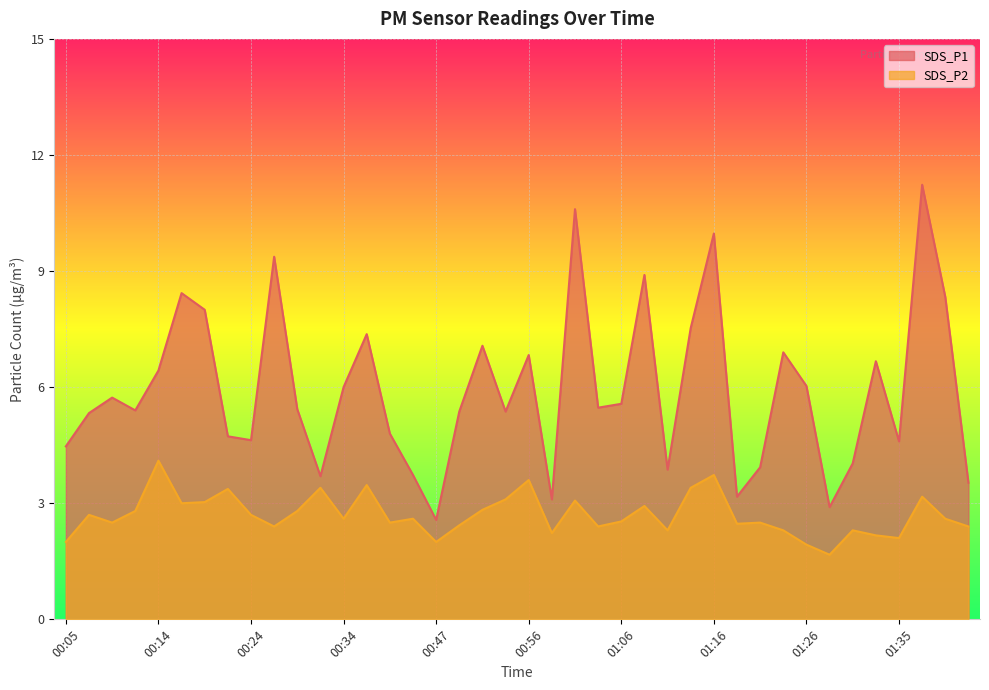

Read the SDS_P2 value at 01:26.

1.9